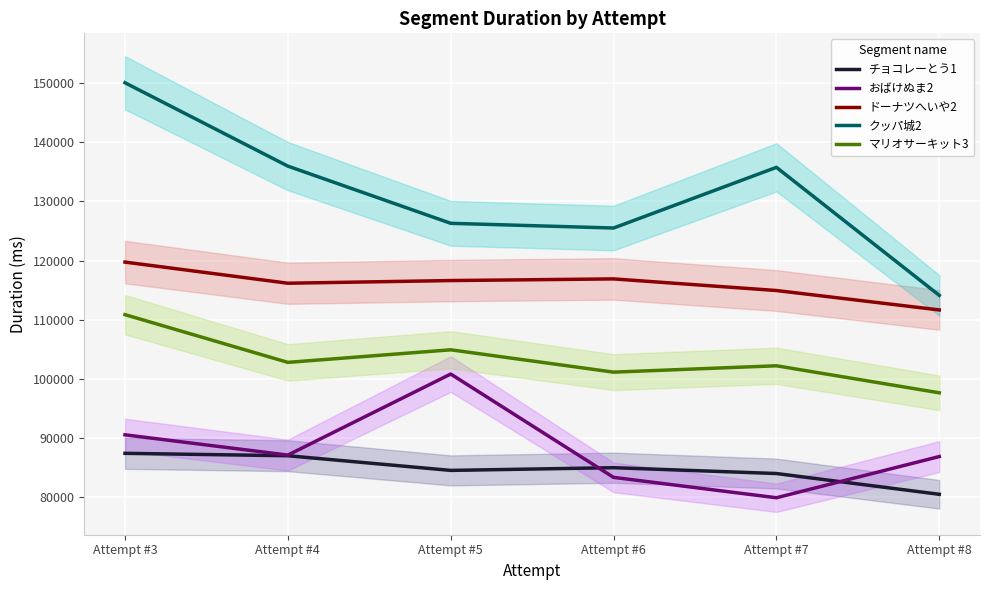

The value of マリオサーキット3 at Attempt #7 is 102226. True or false?

True